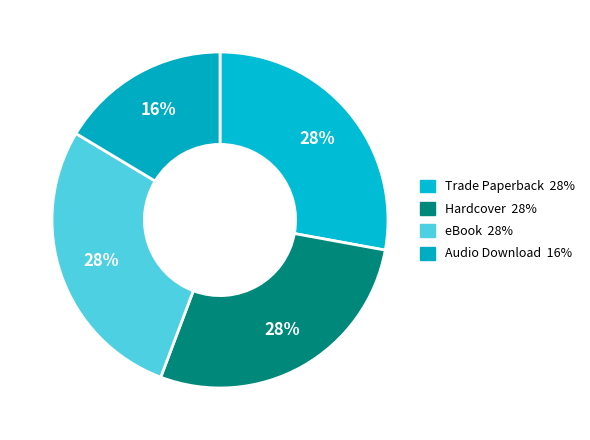

To the nearest percent, what percentage of the pie is Hardcover?

28%